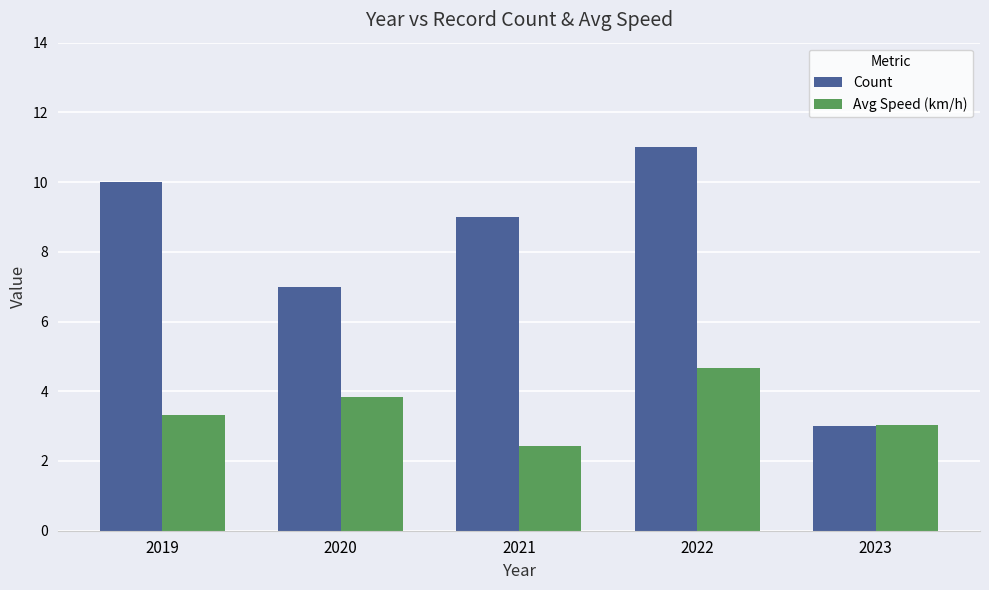

What is the value of the Avg Speed (km/h) bar at the 2nd from the left?

3.8